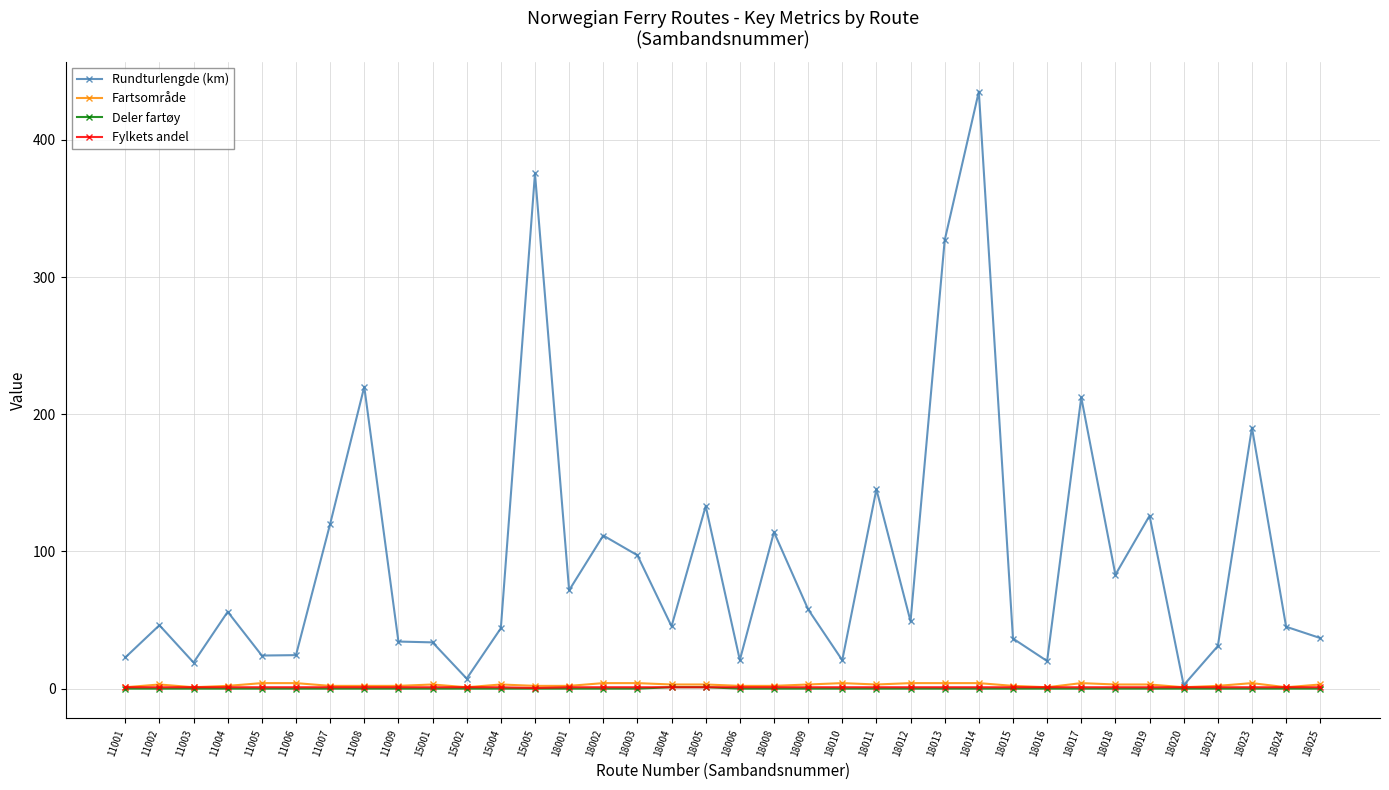

Which category has the highest value across all series?

18014